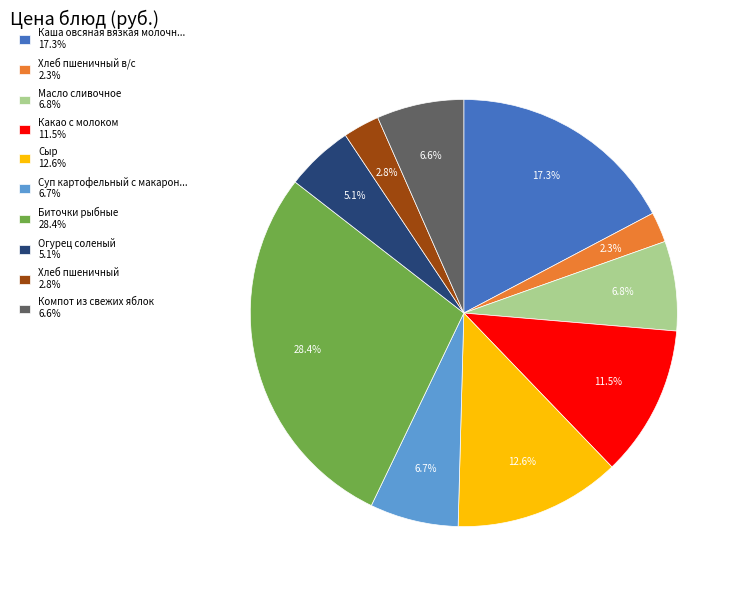

Combined, do Какао с молоком 11.5% and Суп картофельный с макарон... 6.7% account for over 50%?

No